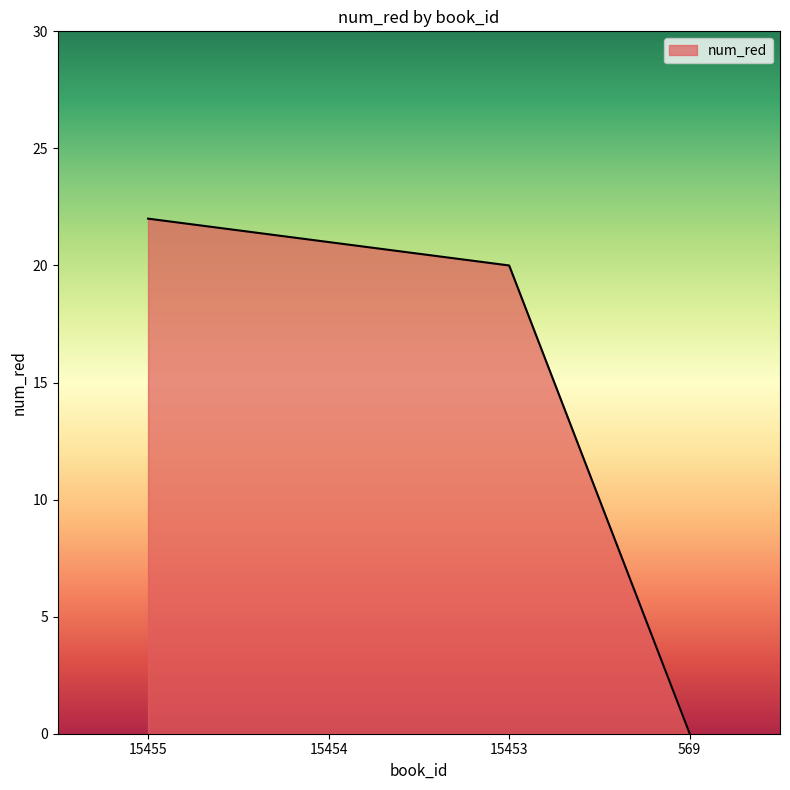

What is the change in value from 15454 to 569?

-21